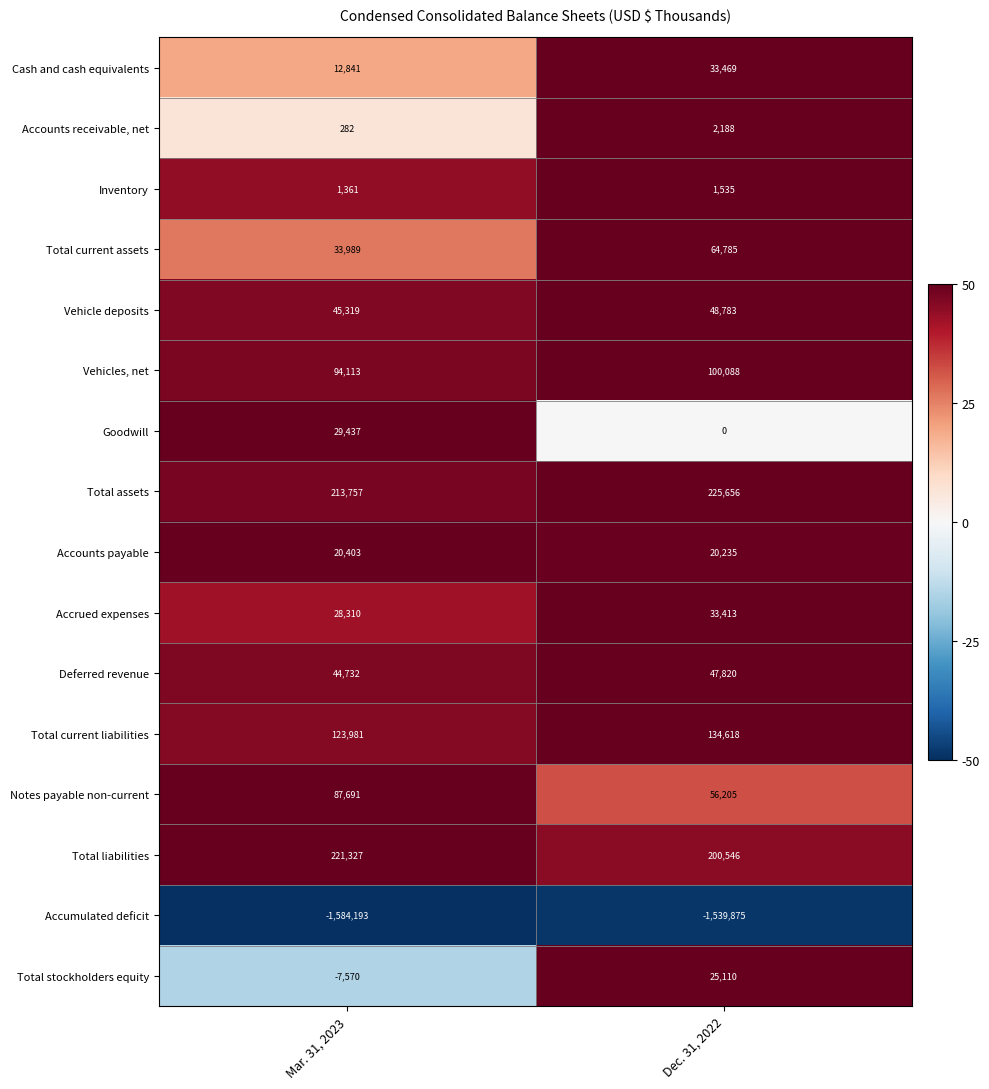

What is the sum of the Total assets values at Dec. 31, 2022 and Mar. 31, 2023?

439413